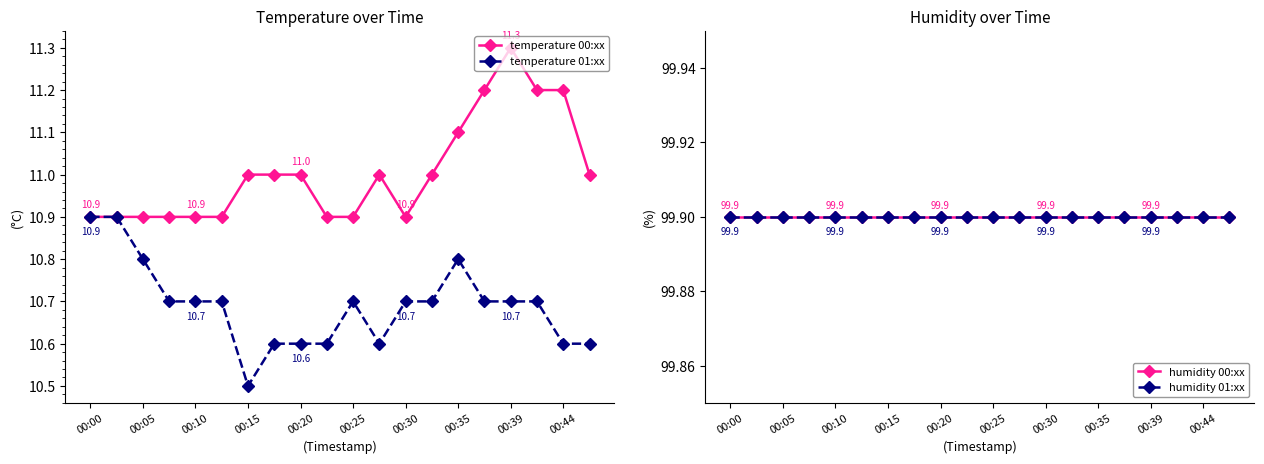

What is the approximate value of humidity 01:xx at 15?

99.9